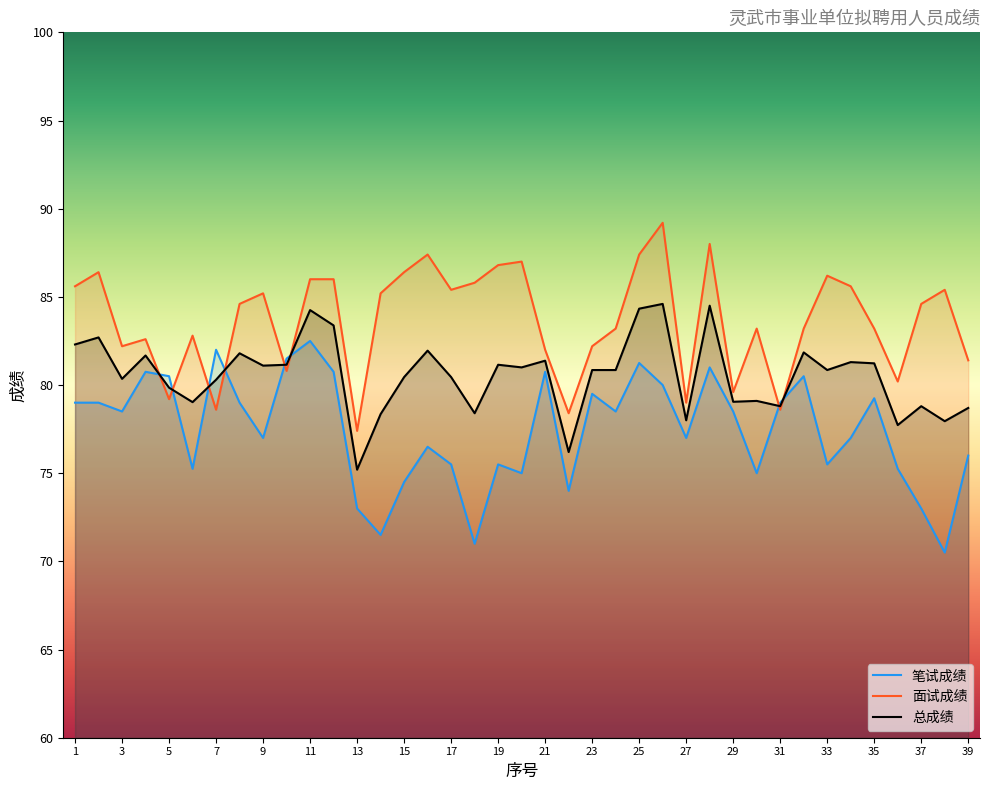

Is it true that 笔试成绩 equals 75.0 at 30?

True